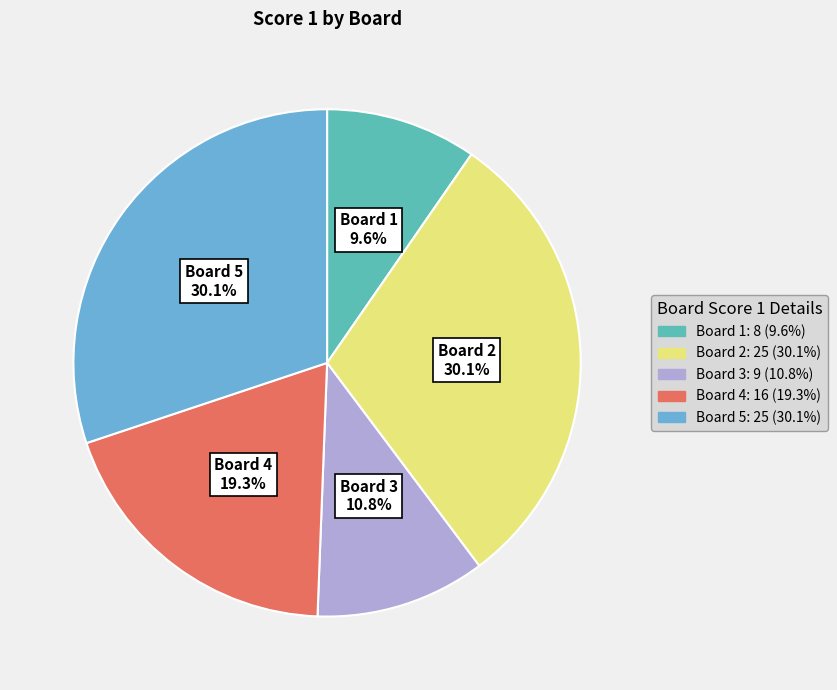

What is the ratio of the value at Board 5 to the value at Board 3?

2.8